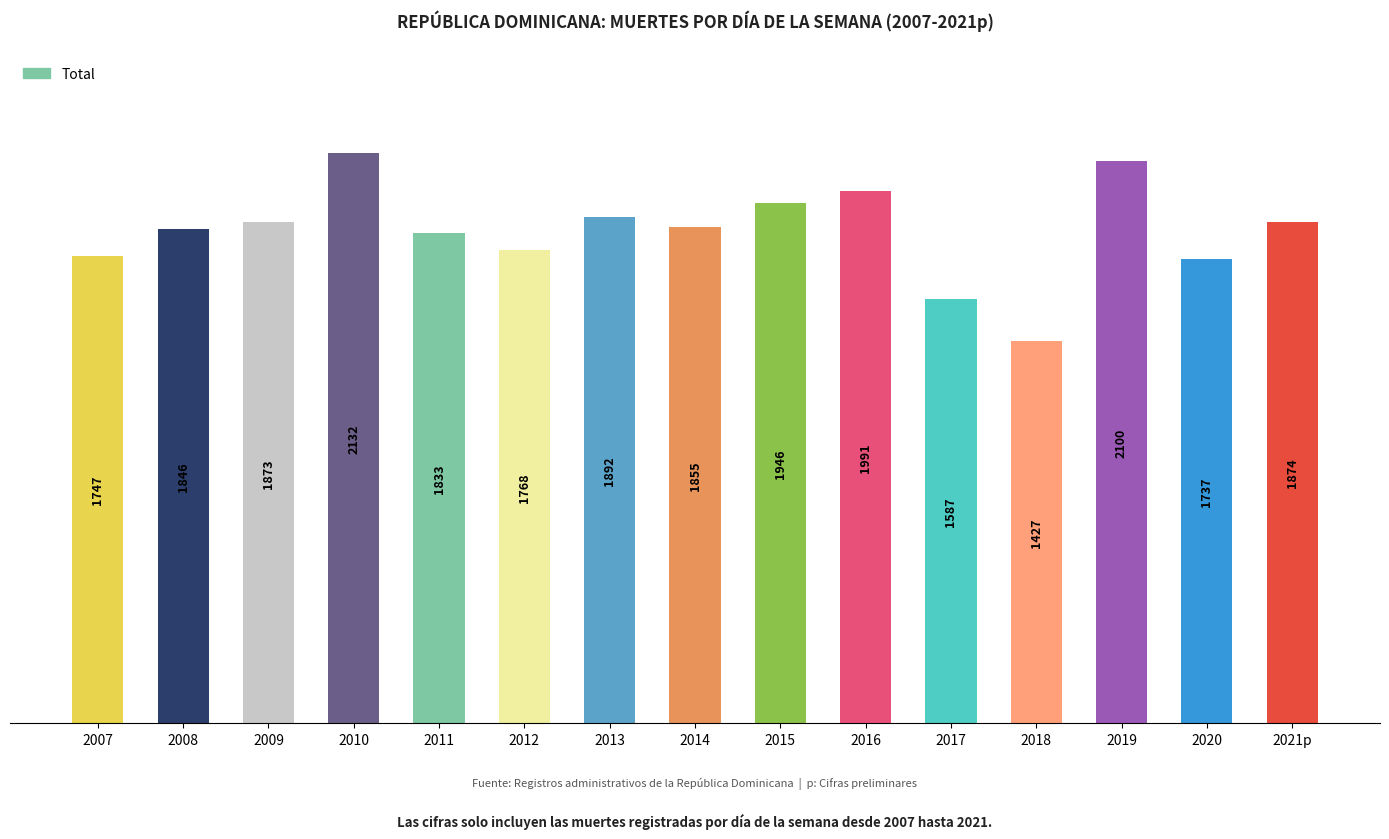

What value does the data have at 2010?

2132